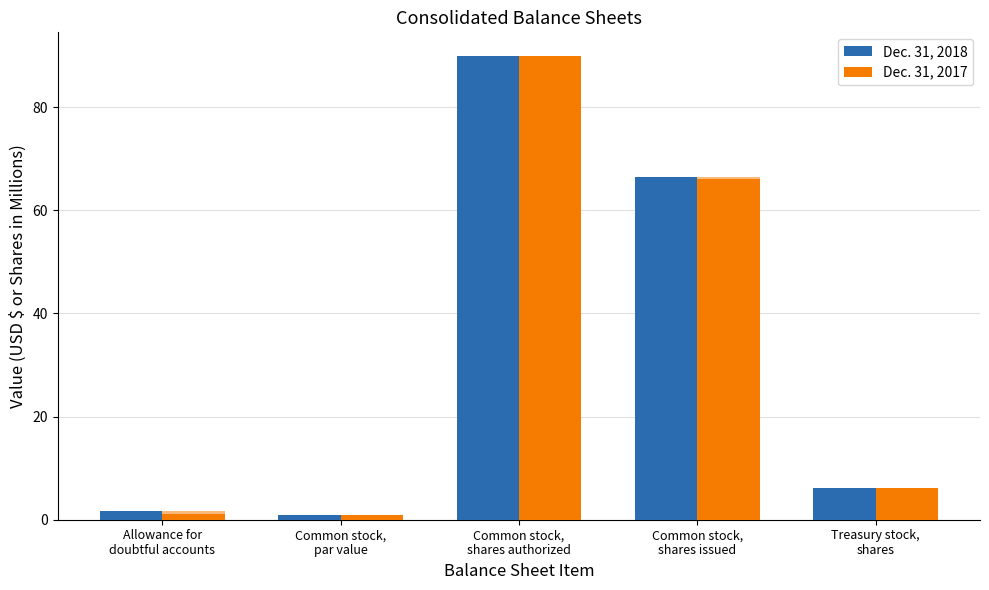

What value does the Dec. 31, 2017 series have at Treasury stock,
shares?

6.1